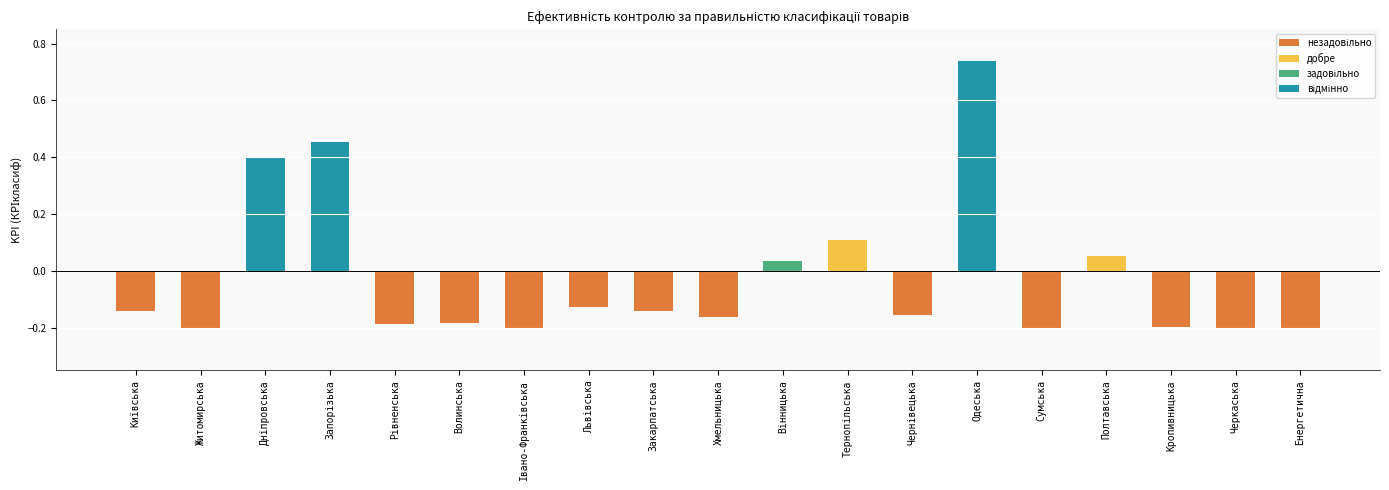

The value at Житомирська is -0.2. True or false?

True